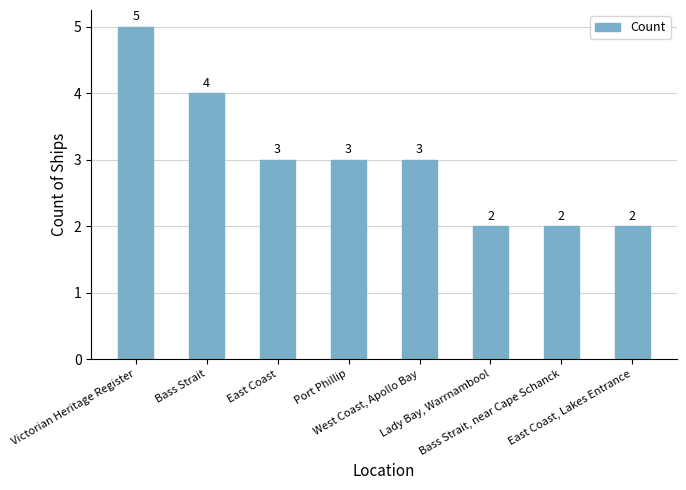

What is the label of the 8th bar from the left?

East Coast, Lakes Entrance